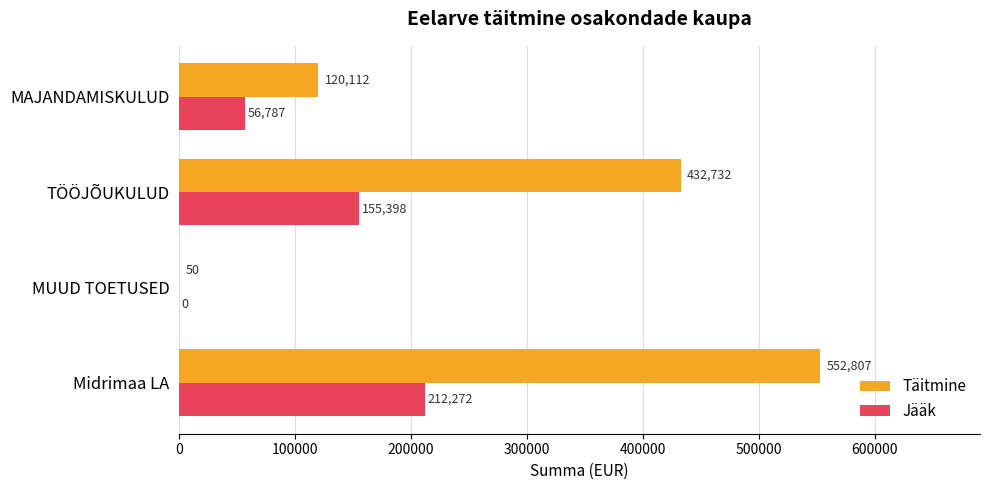

Between TÖÖJÕUKULUD and MAJANDAMISKULUD, which series saw the biggest shift?

Täitmine